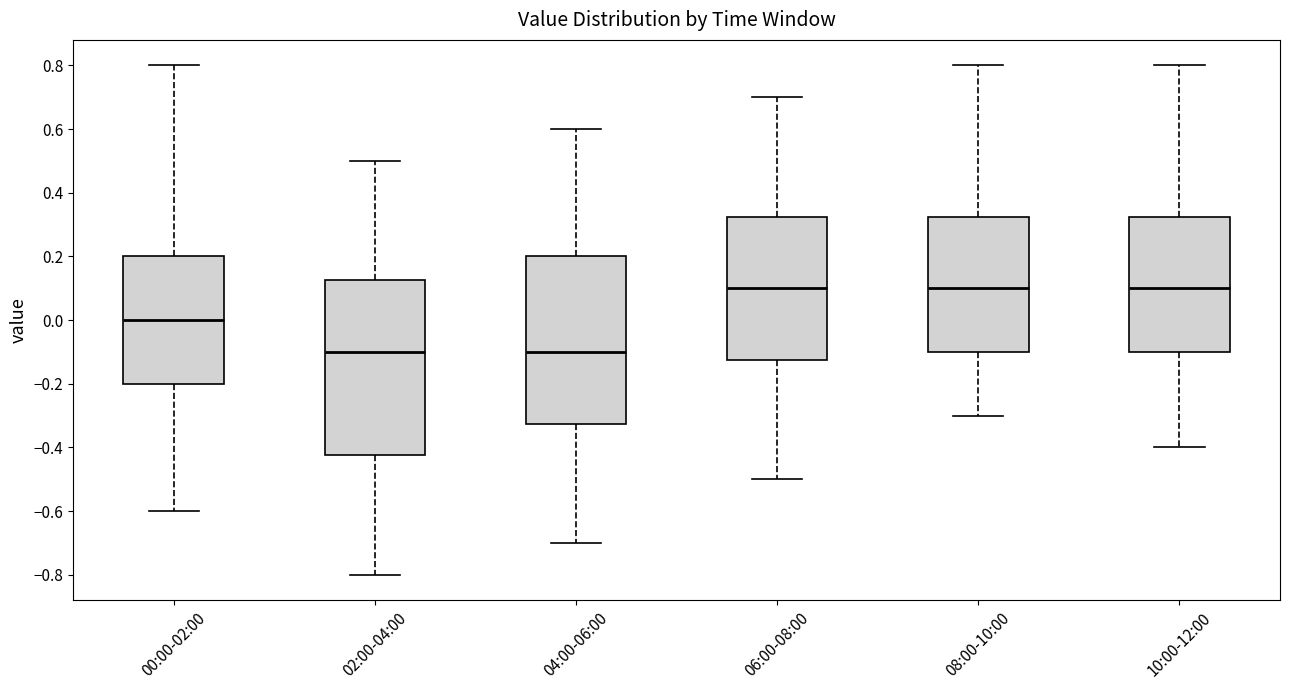

Reading left to right, read every box against the y-axis: the position of its median line, the range the box covers, and the ends of its whiskers. The values are not printed on the chart, so give them approximately, as read against the axis.

00:00-02:00: median 0.00, box -0.20 to 0.20, whiskers -0.60 to 0.80
02:00-04:00: median -0.10, box -0.42 to 0.12, whiskers -0.80 to 0.50
04:00-06:00: median -0.10, box -0.32 to 0.20, whiskers -0.70 to 0.60
06:00-08:00: median 0.10, box -0.12 to 0.32, whiskers -0.50 to 0.70
08:00-10:00: median 0.10, box -0.10 to 0.32, whiskers -0.30 to 0.80
10:00-12:00: median 0.10, box -0.10 to 0.32, whiskers -0.40 to 0.80